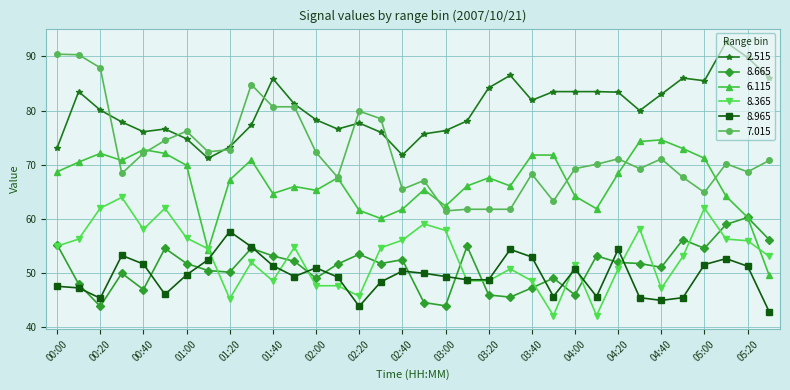

What is the difference between the maximum and second lowest values in the 6.115 series?

20.3